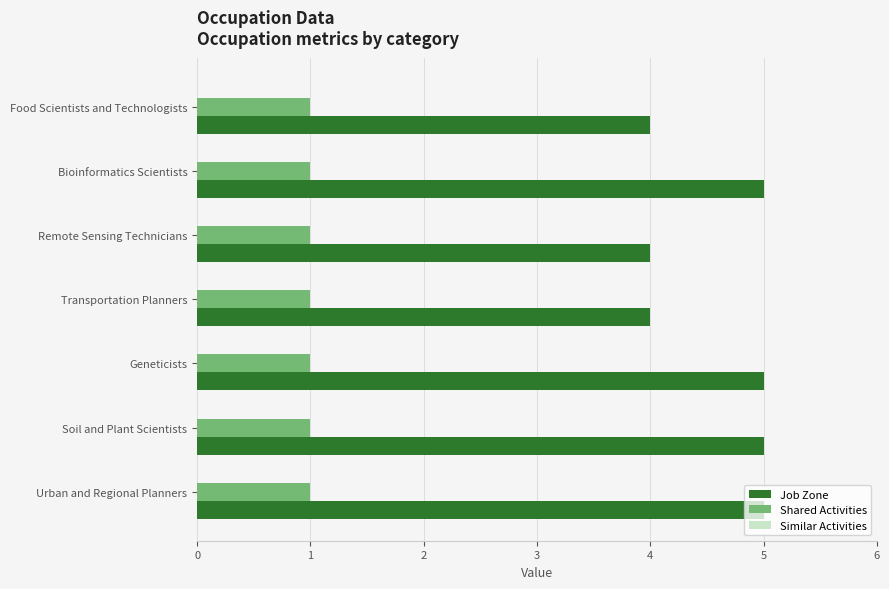

The Job Zone series shows 4 at Remote Sensing Technicians. True or false?

True